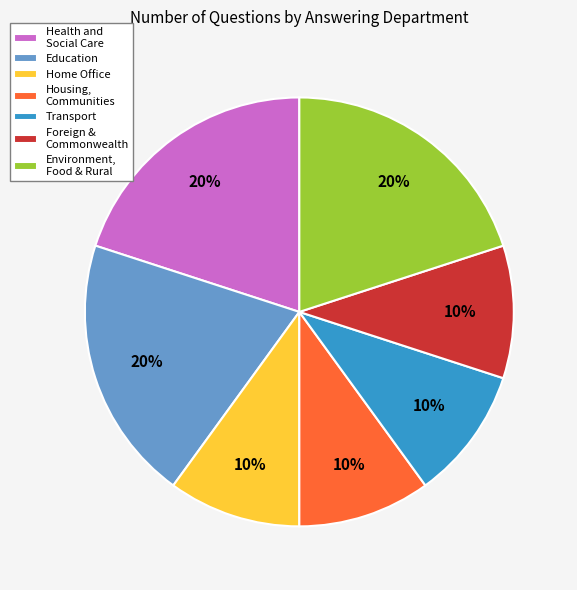

To the nearest percent, what percentage of the pie is Education?

20%